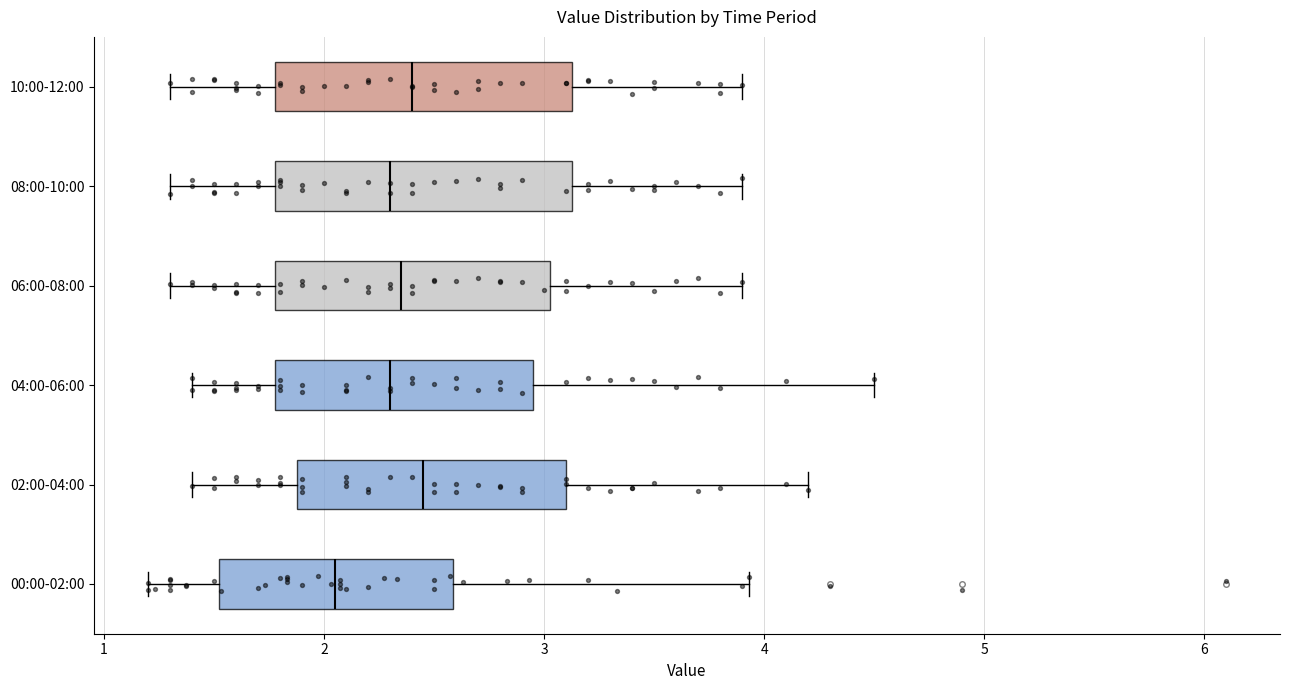

Reading bottom to top, read every box against the x-axis: the position of its median line, the range the box covers, and the ends of its whiskers. The values are not printed on the chart, so give them approximately, as read against the axis.

00:00-02:00: median 2.1, box 1.5 to 2.6, whiskers 1.2 to 3.9
02:00-04:00: median 2.5, box 1.9 to 3.1, whiskers 1.4 to 4.2
04:00-06:00: median 2.3, box 1.8 to 3.0, whiskers 1.4 to 4.5
06:00-08:00: median 2.4, box 1.8 to 3.0, whiskers 1.3 to 3.9
08:00-10:00: median 2.3, box 1.8 to 3.1, whiskers 1.3 to 3.9
10:00-12:00: median 2.4, box 1.8 to 3.1, whiskers 1.3 to 3.9